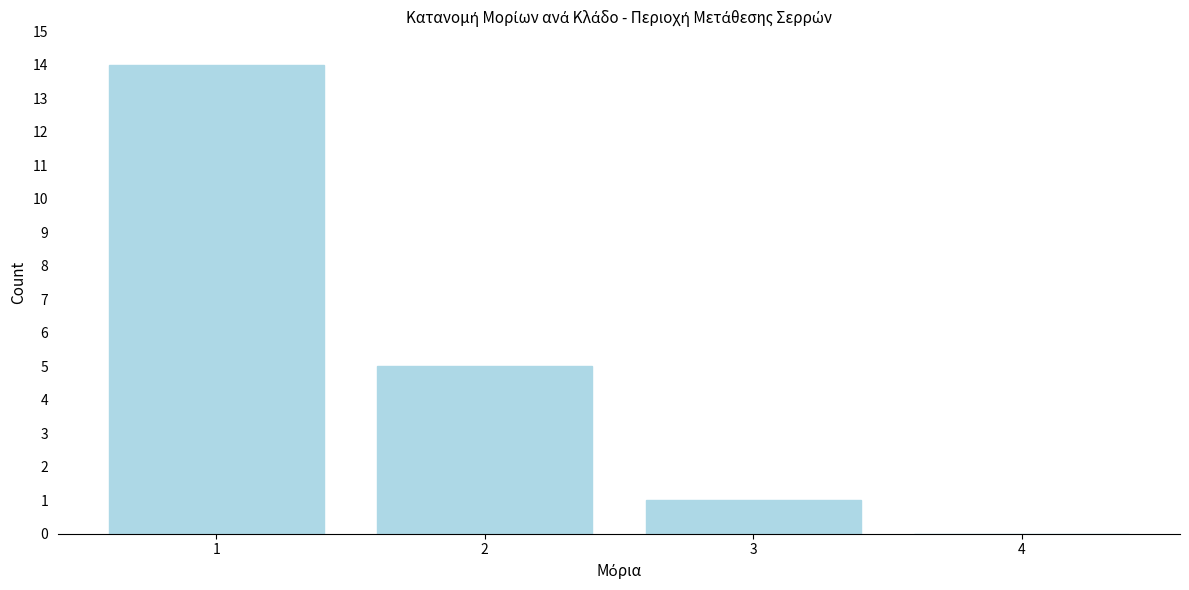

Reading left to right, list all the values displayed in this chart.

1=14	2=5	3=1	4=0